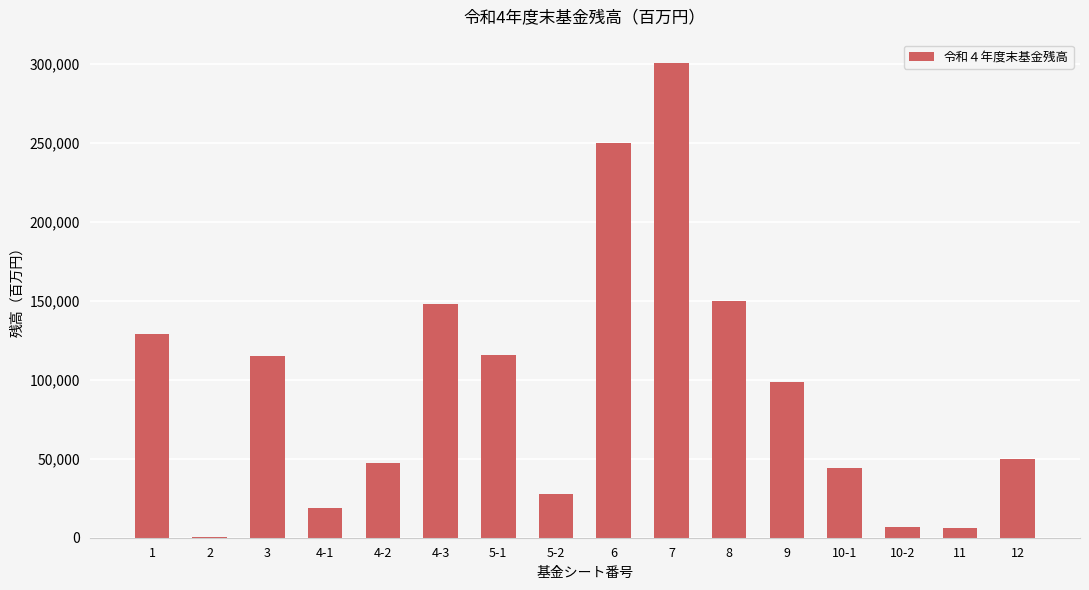

What is the greatest value displayed?

300238.8